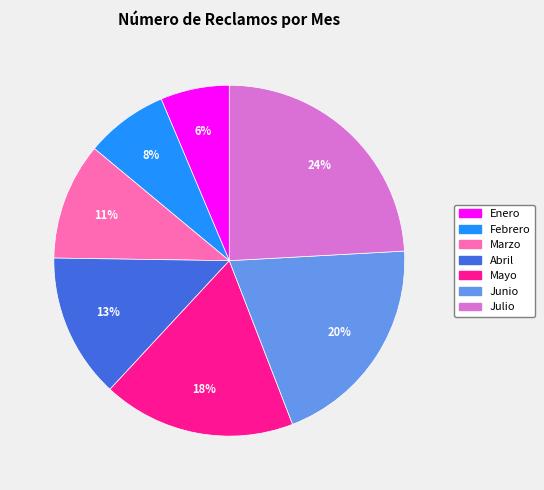

Combined, do Junio and Febrero account for over 50%?

No